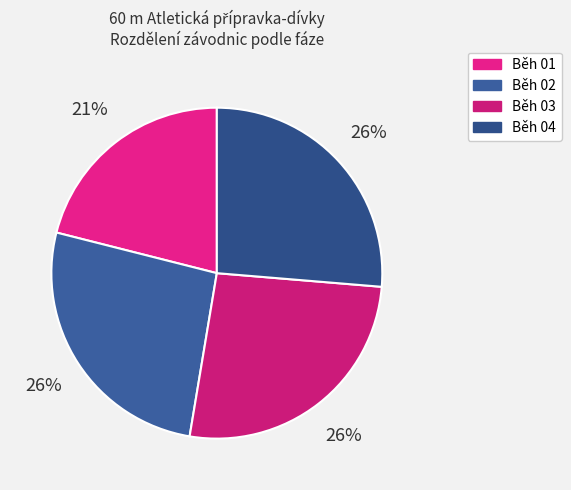

What is the smallest slice in the pie chart?

Běh 01